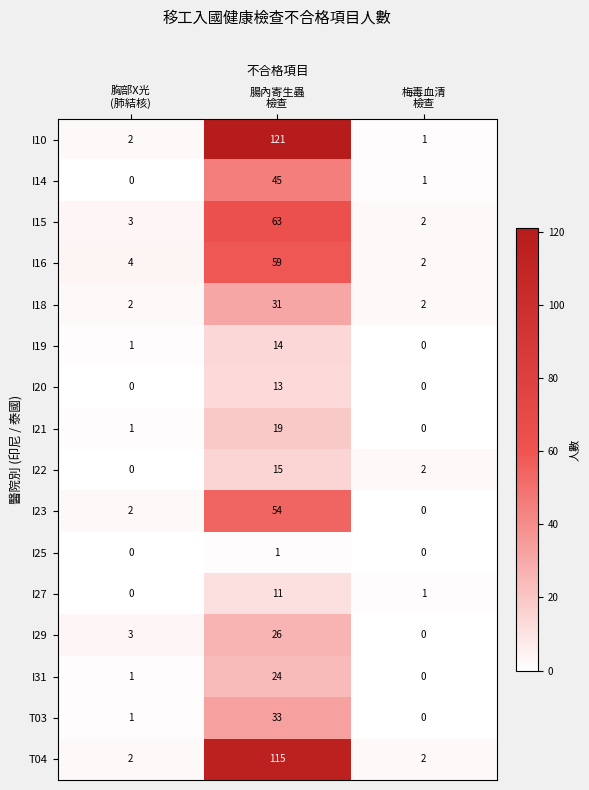

What is the maximum value for I15?

63